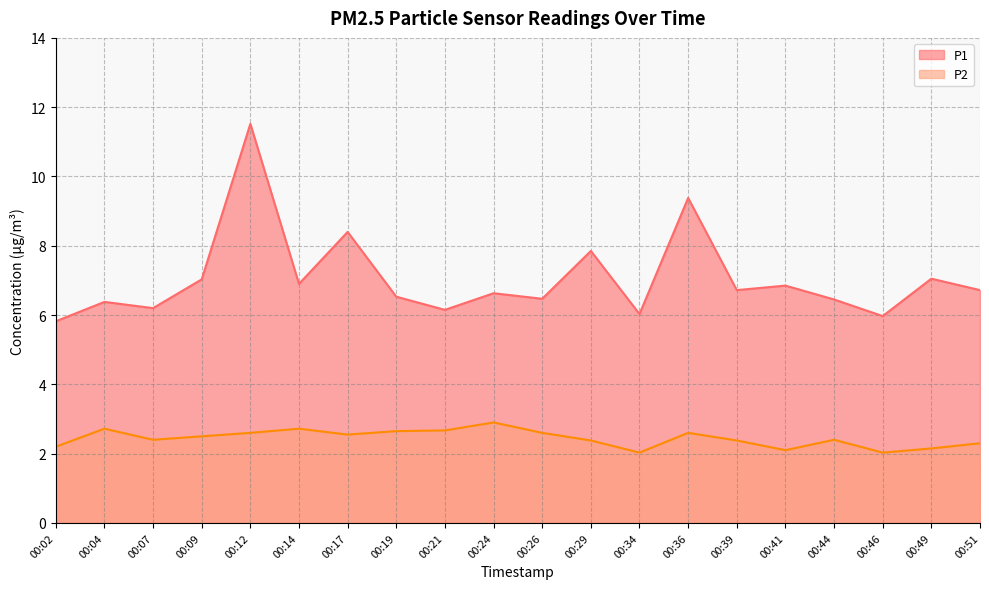

How many lines are shown in the chart?

2